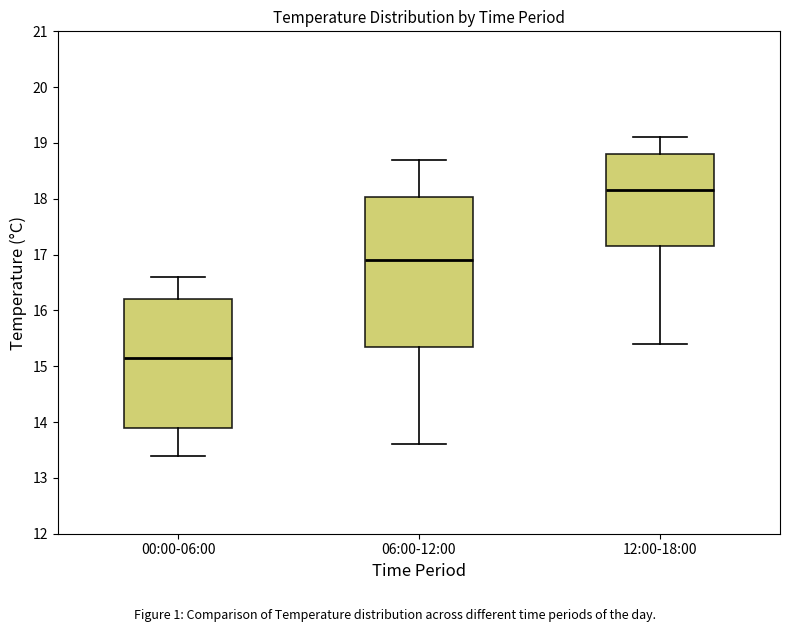

Where does the upper whisker of the box for 00:00-06:00 end on the y-axis? The values are not printed on the chart, so give them approximately, as read against the axis.

16.6